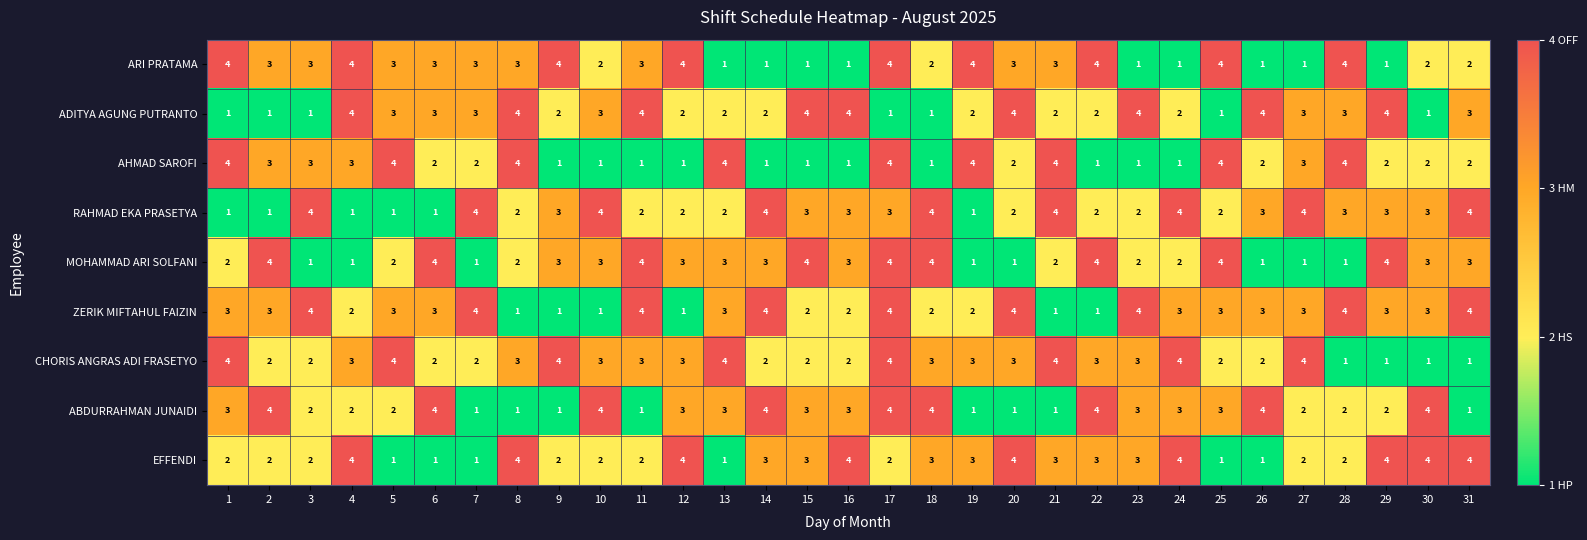

How many categories are shown in the chart?

31